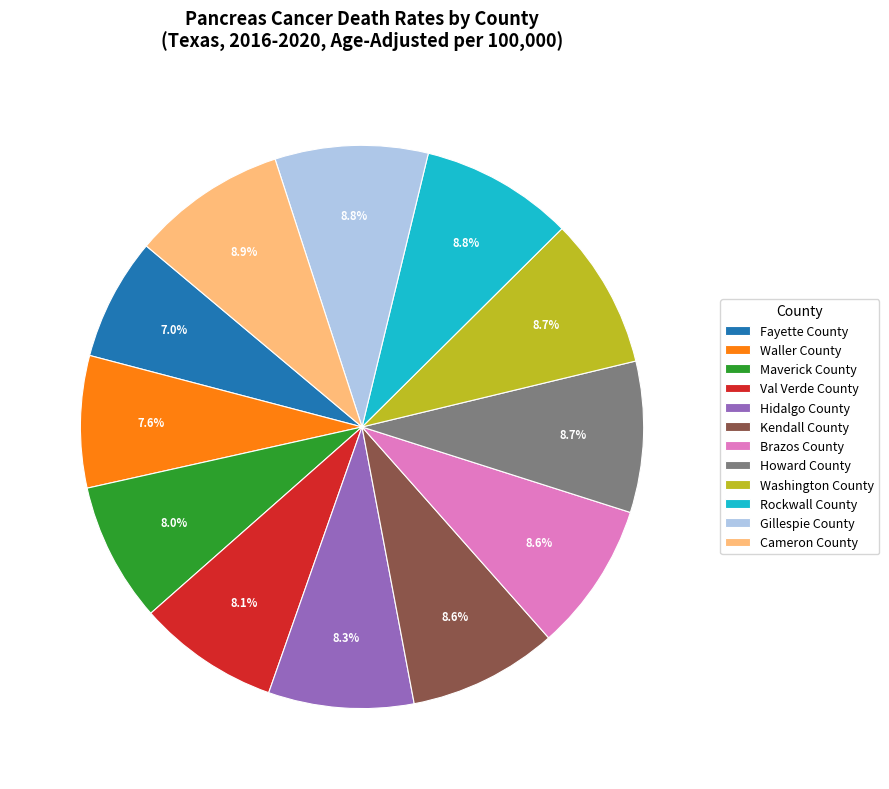

Which has a higher value, Kendall County or Maverick County?

Kendall County